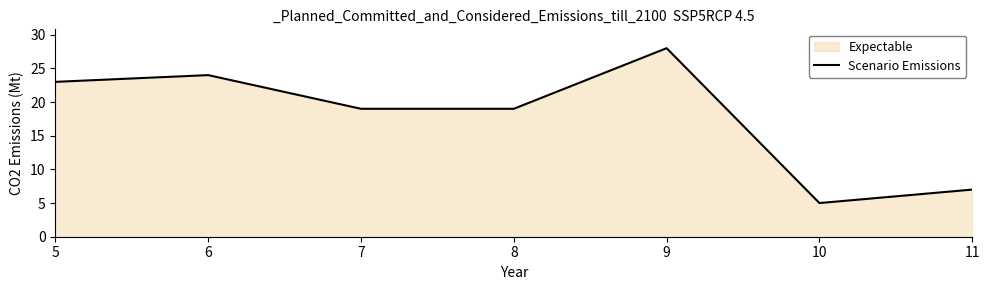

What is the difference between the maximum and minimum values?

23